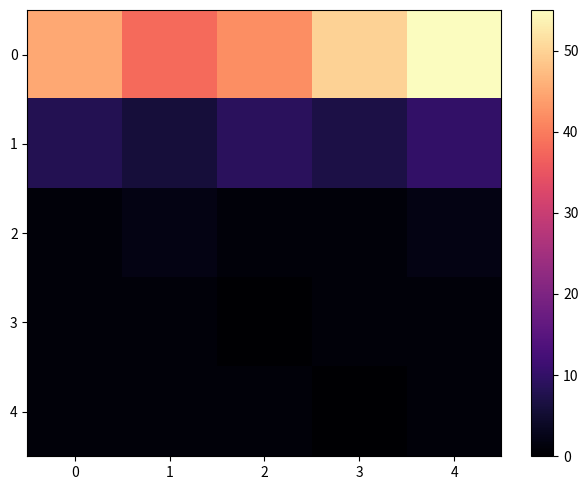

Between 3 and 2, which is larger?

3